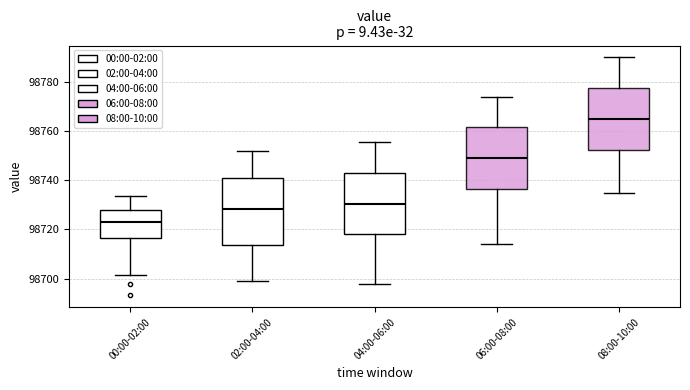

Reading left to right, read every box against the y-axis: the position of its median line, the range the box covers, and the ends of its whiskers. The values are not printed on the chart, so give them approximately, as read against the axis.

00:00-02:00: median 98724, box 98716 to 98728, whiskers 98702 to 98734
02:00-04:00: median 98728, box 98714 to 98742, whiskers 98700 to 98752
04:00-06:00: median 98730, box 98718 to 98744, whiskers 98698 to 98756
06:00-08:00: median 98750, box 98736 to 98762, whiskers 98714 to 98774
08:00-10:00: median 98766, box 98752 to 98778, whiskers 98736 to 98790